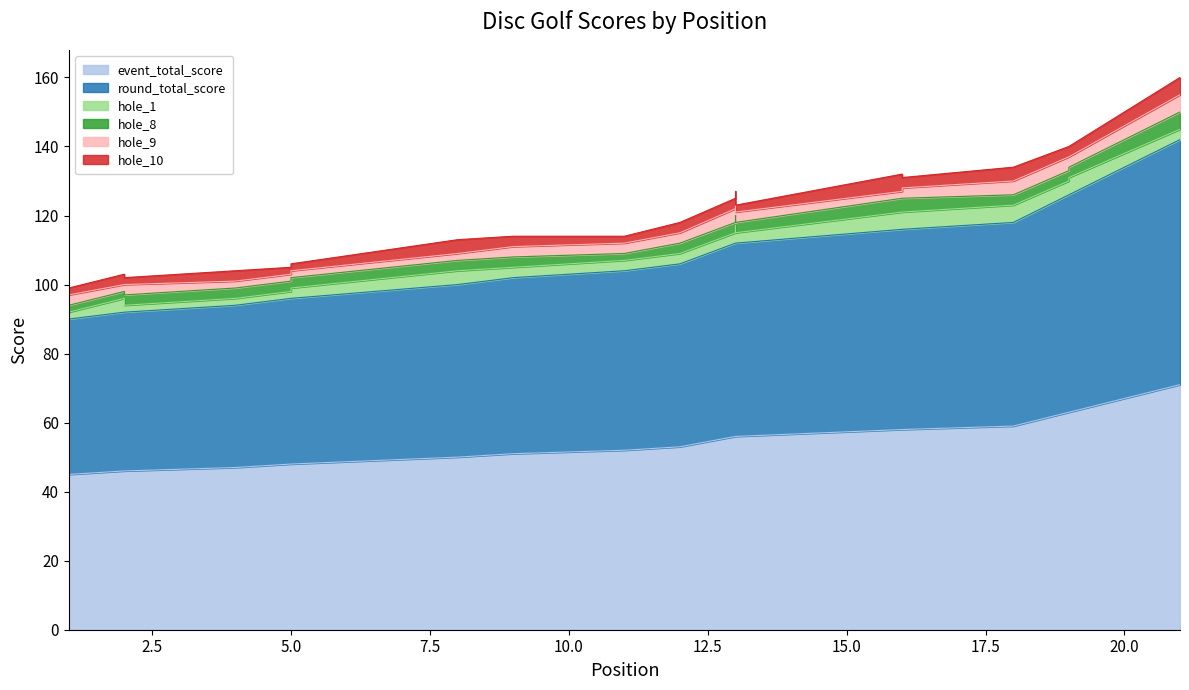

At which category does hole_9 reach its first local valley?

2